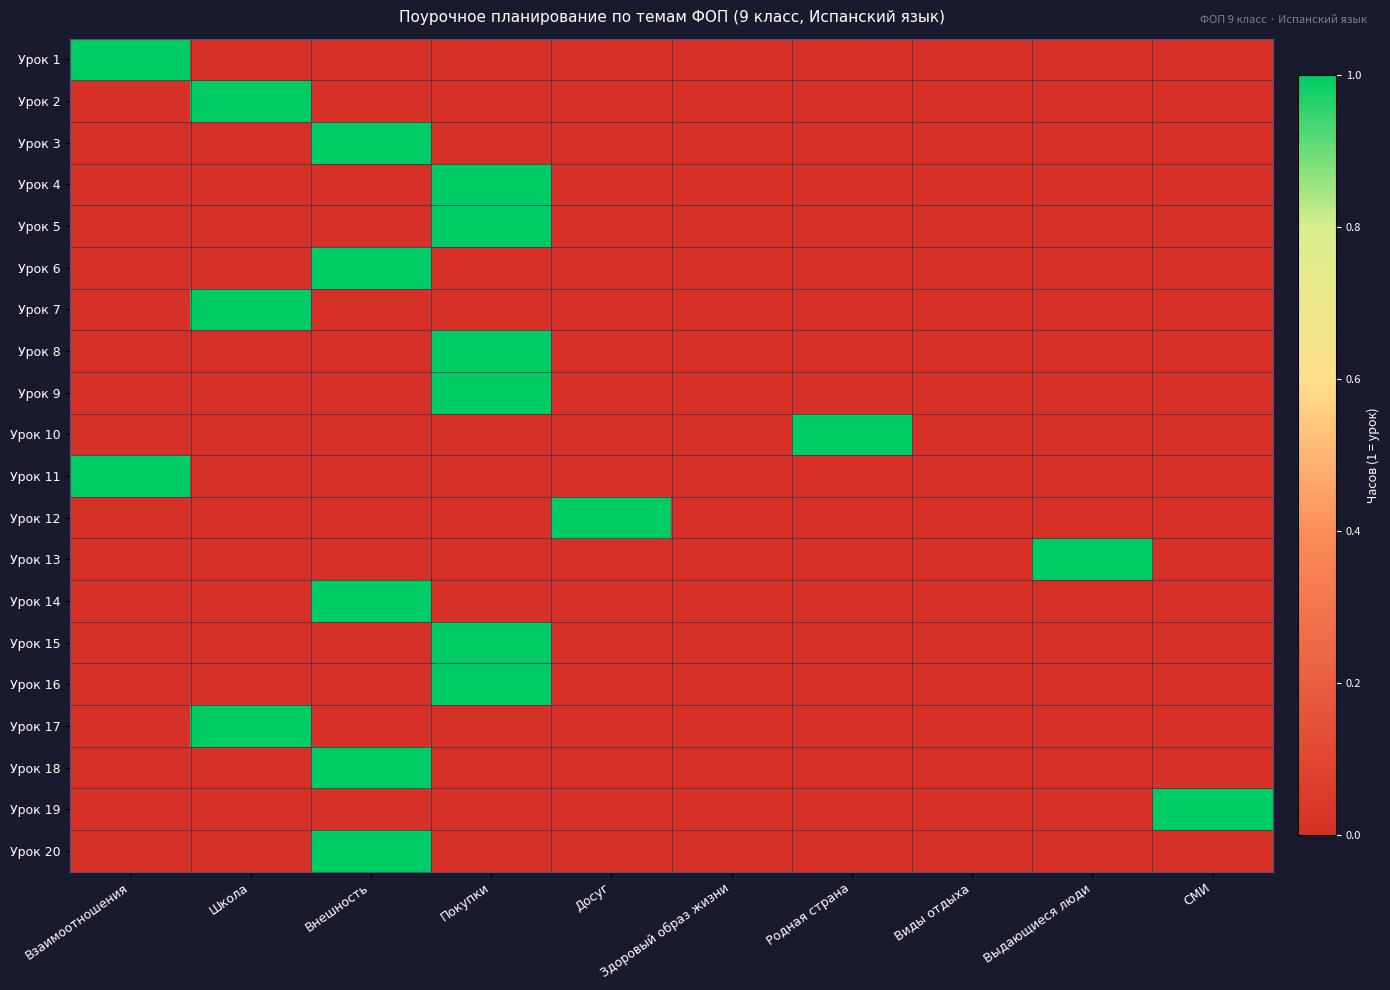

How many series are shown in this chart?

20